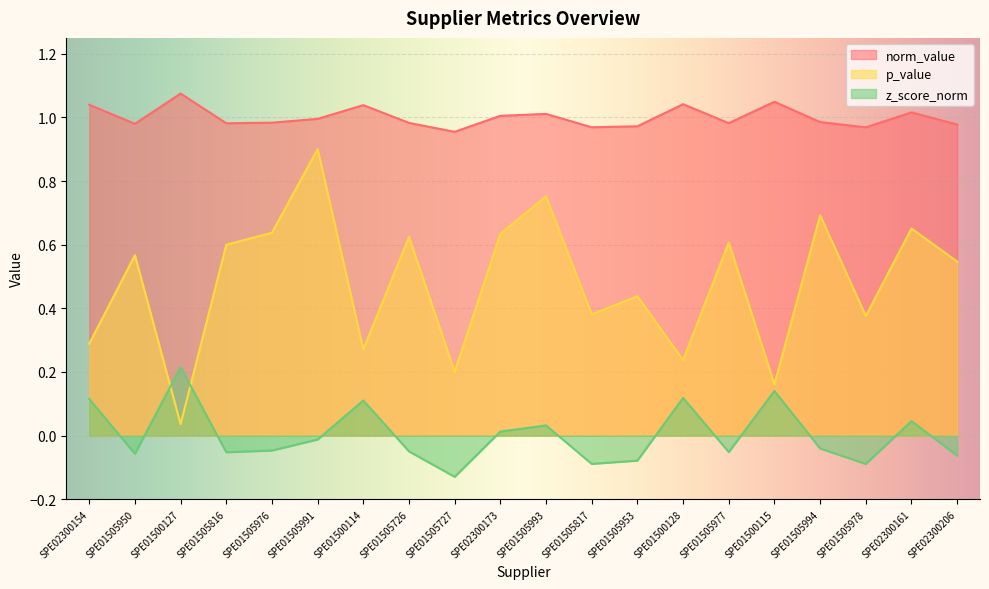

Where is the first local minimum for norm_value?

SPE01505950